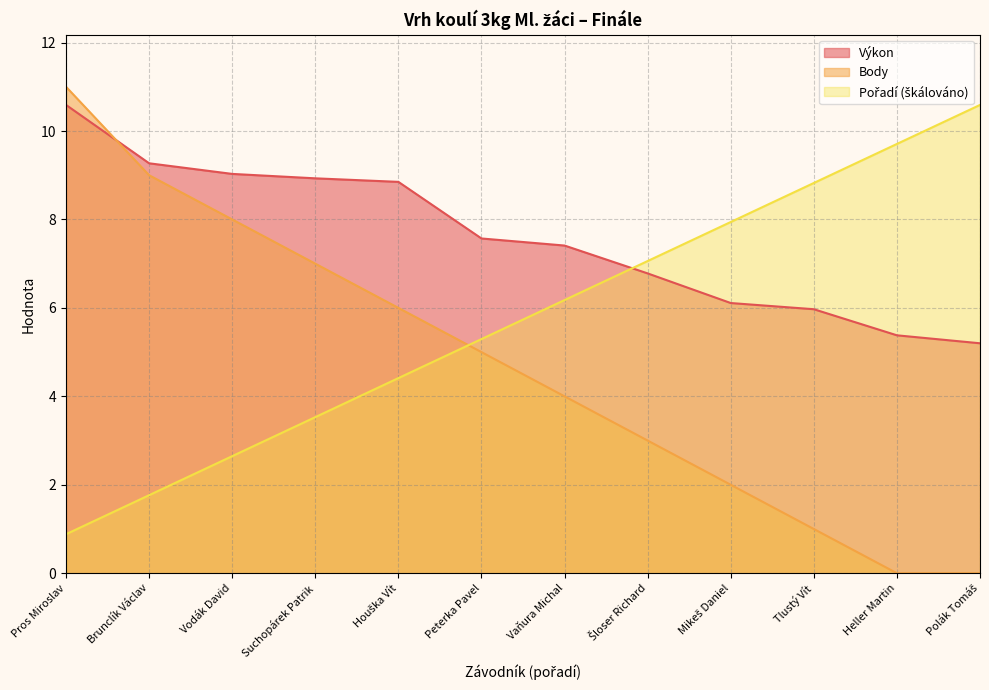

What is the label of the 9th point from the right?

Suchopárek Patrik